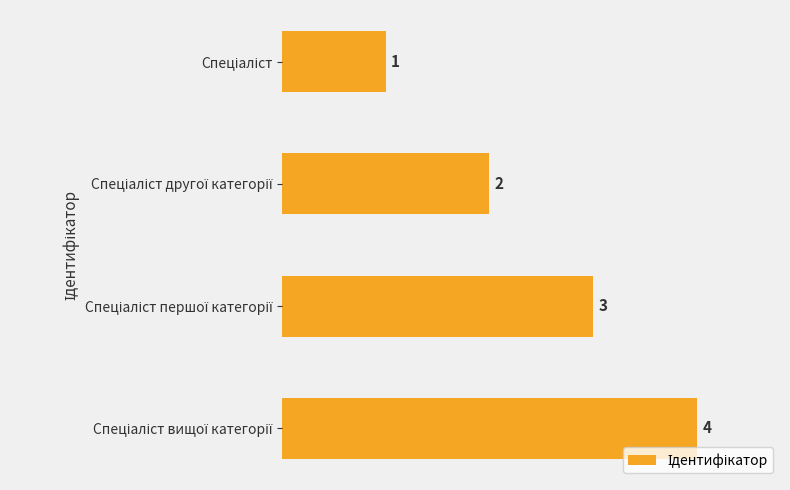

How many data points does each series have?

4